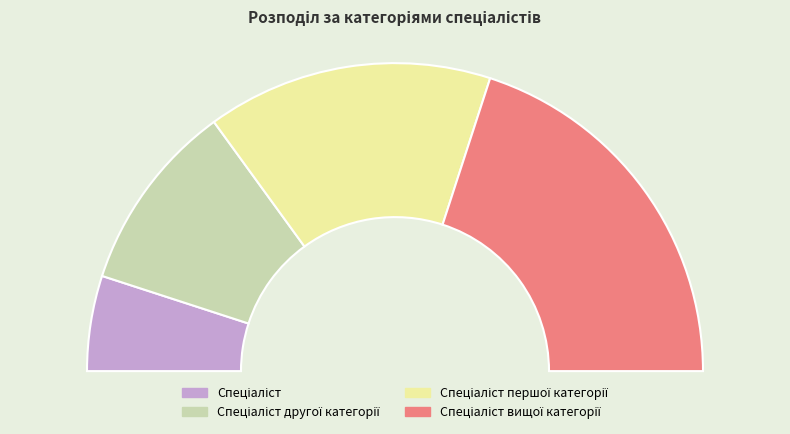

What is the change in value from Спеціаліст to Спеціаліст першої категорії?

+2